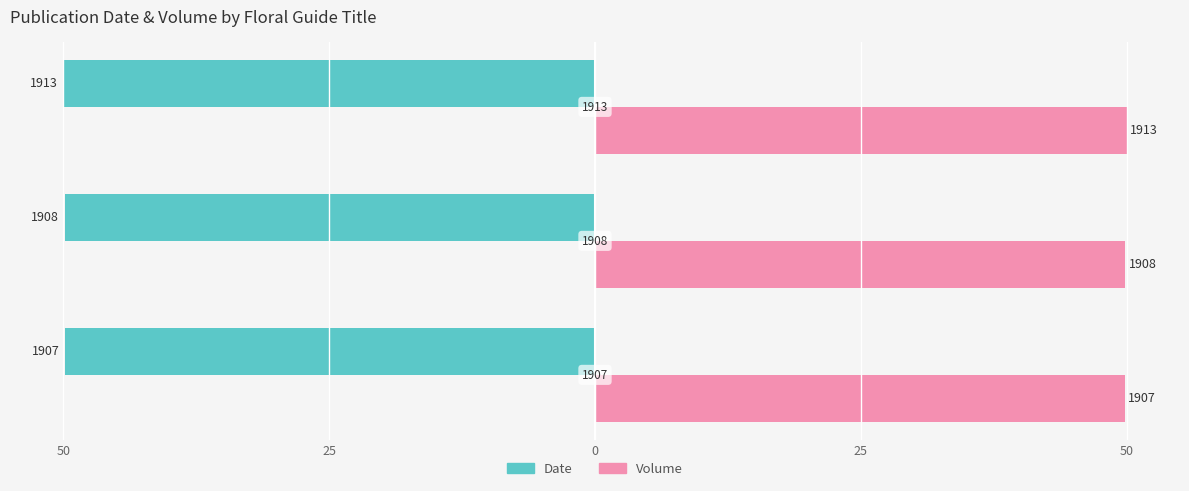

What is the maximum value for Volume?

50.0